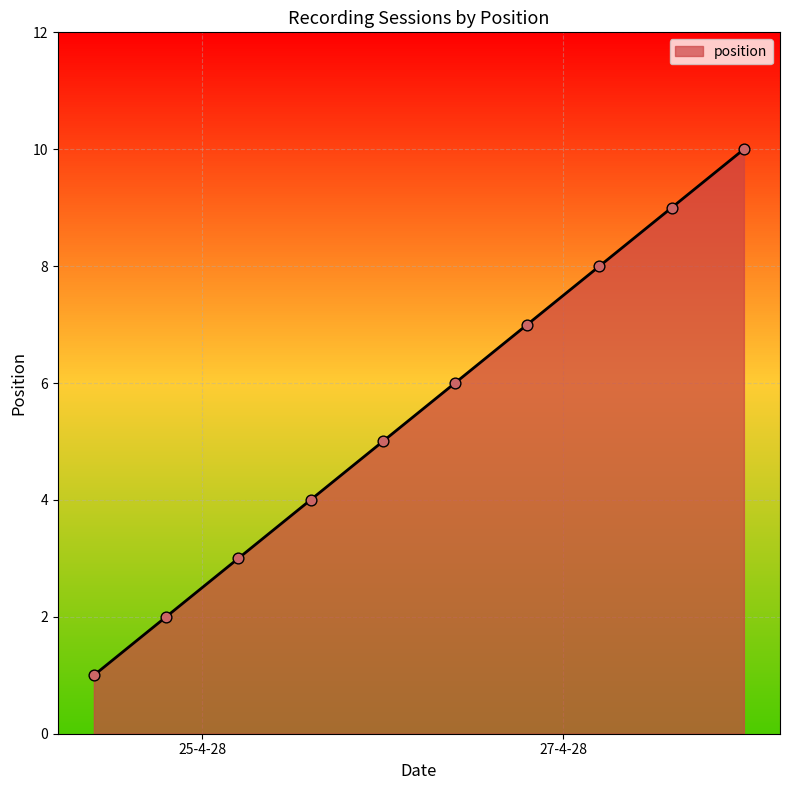

What is the maximum value shown in the chart?

10